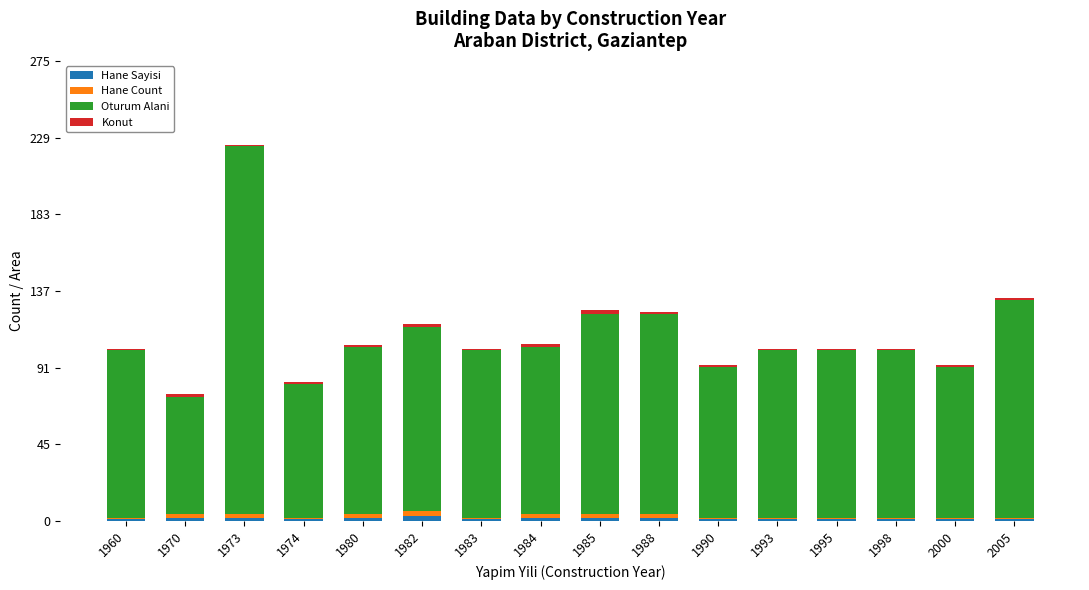

At which category is the sum across all series the highest?

1973